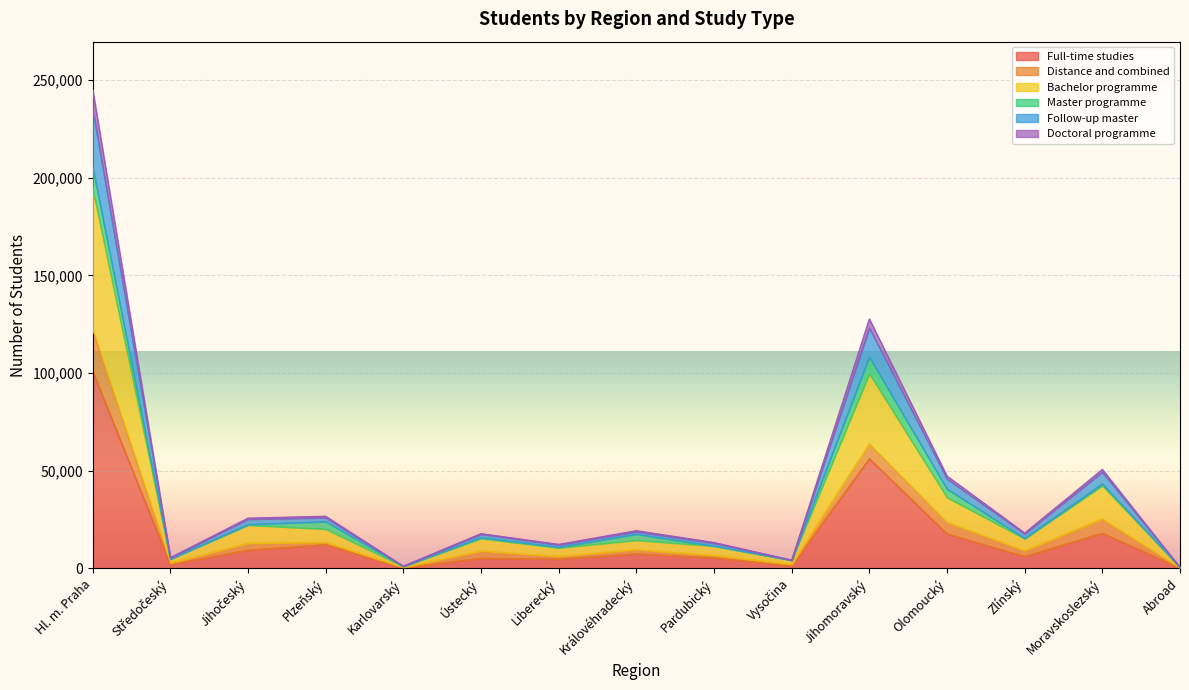

At which category is the sum across all series the highest?

Hl. m. Praha